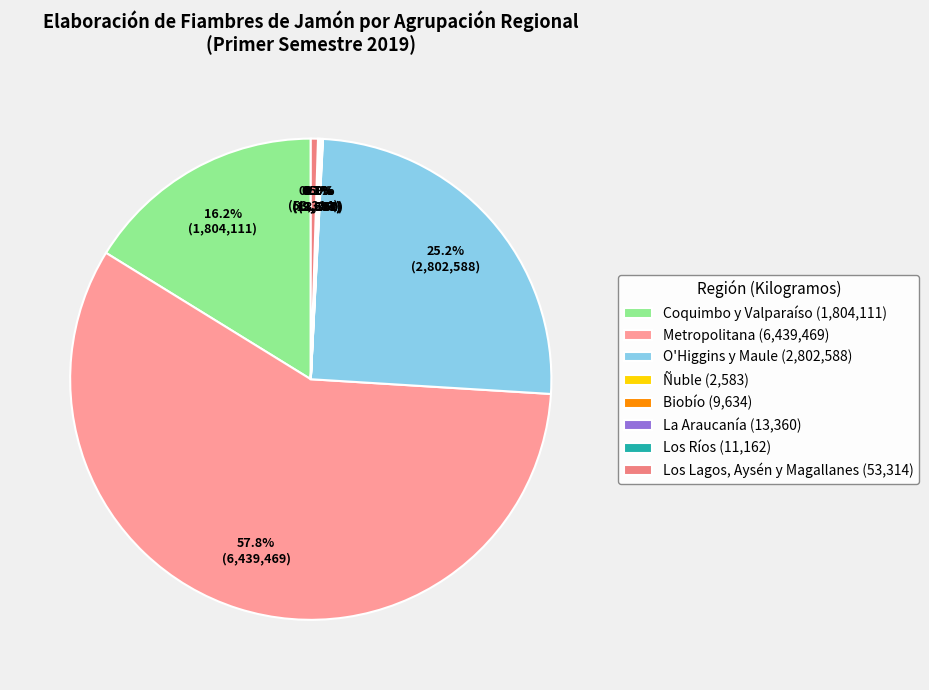

True or false: Los Lagos, Aysén y Magallanes accounts for 0% of the total.

True